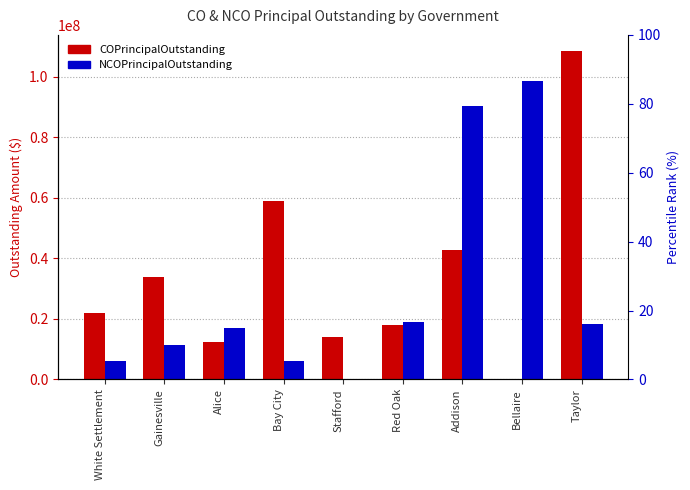

At which label does COPrincipalOutstanding reach its minimum?

Bellaire